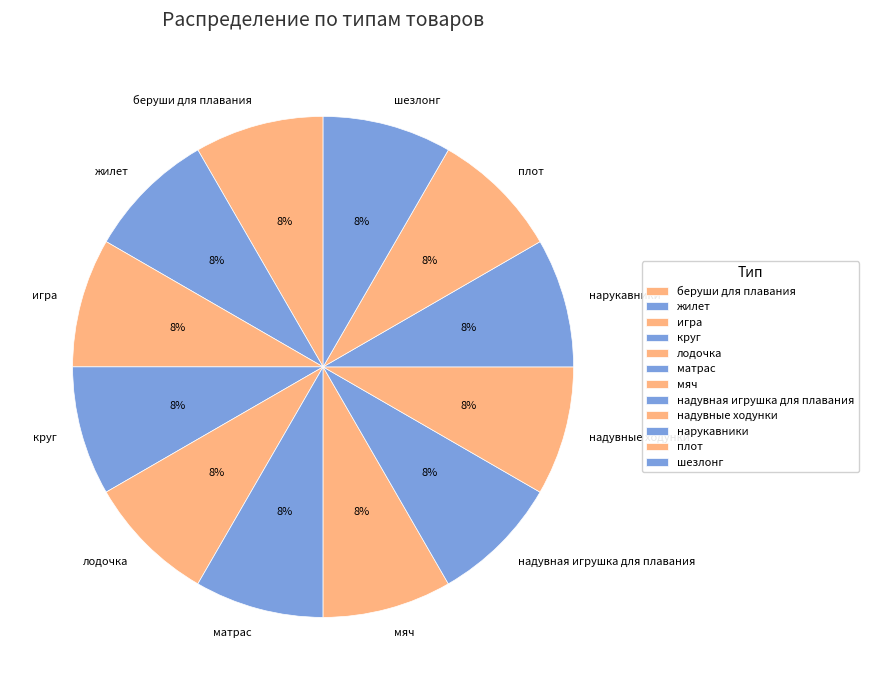

What percentage is the нарукавники slice, to the nearest percent?

8%